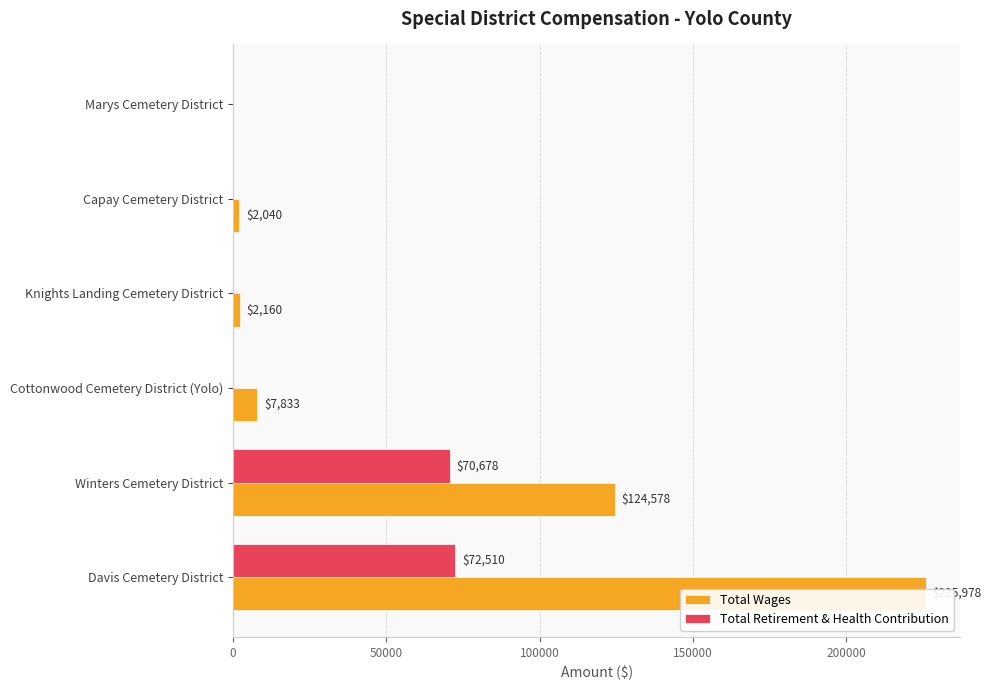

What is the maximum value shown in the chart?

225978